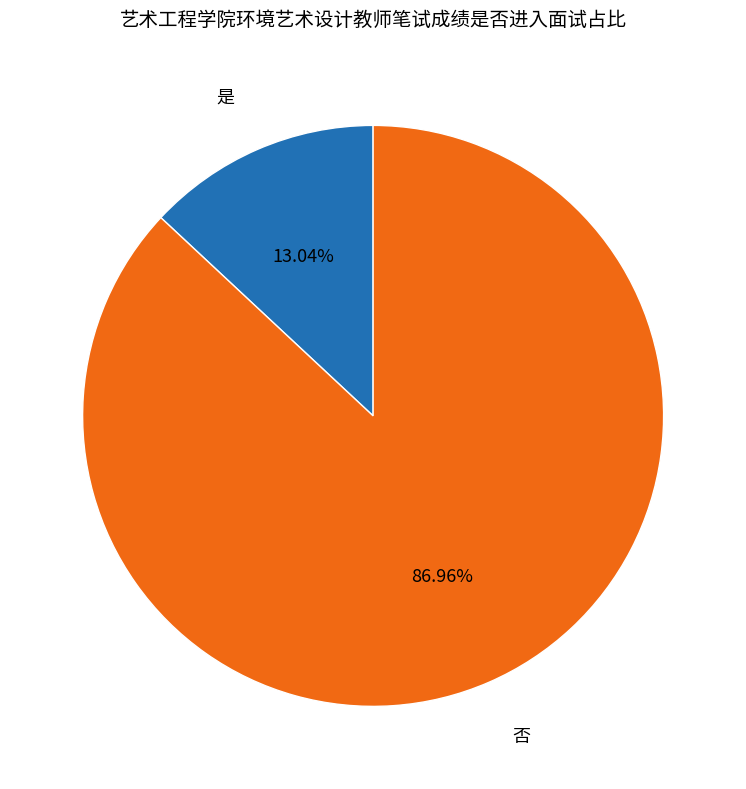

Is there a majority slice in this chart?

Yes